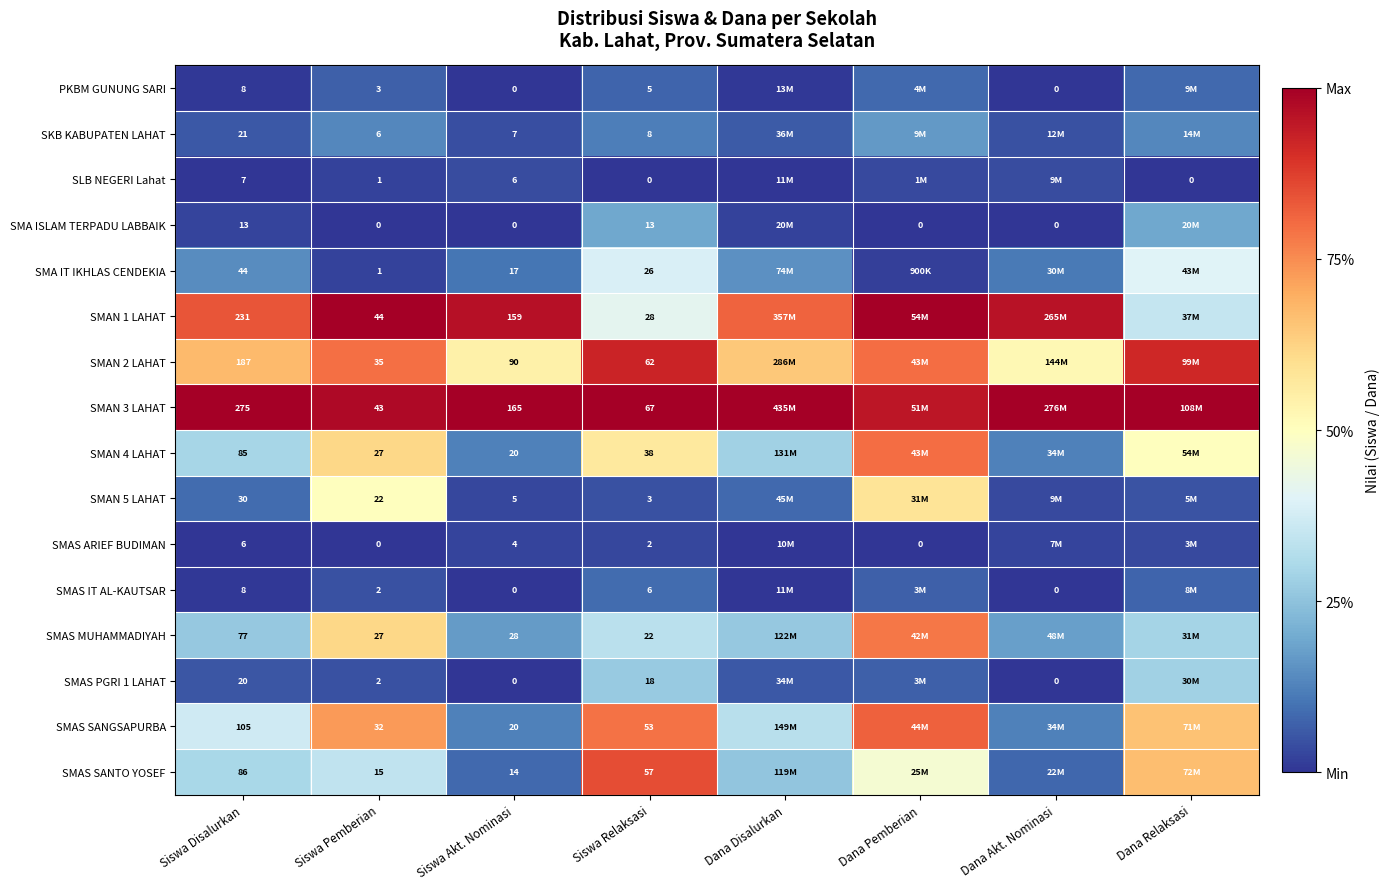

How many distinct data groups are displayed?

16